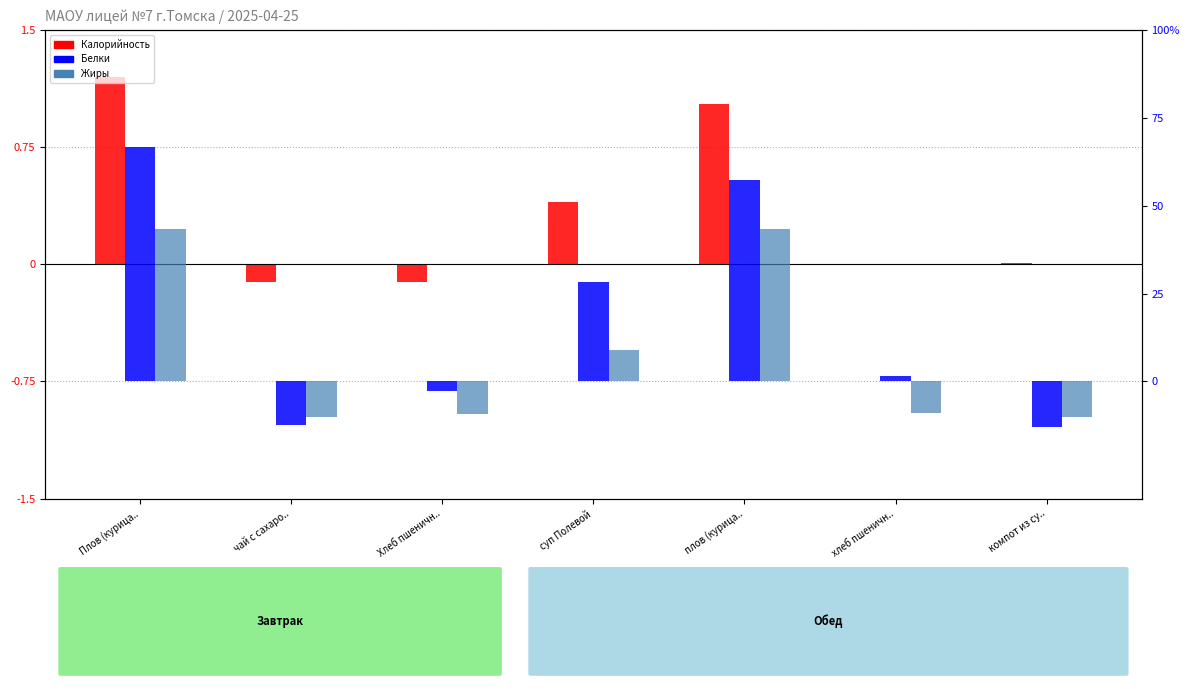

At Плов (курица.., list the series in order from smallest to largest.

Жиры (норм.), Белки (норм.), Калорийность (норм.)